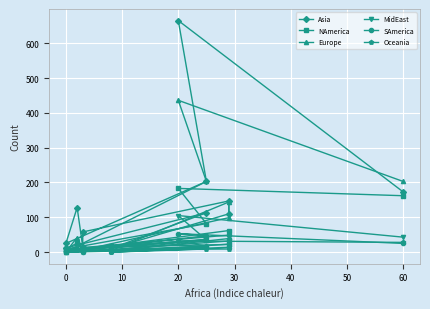

What is the lowest value of the Asia series?

10